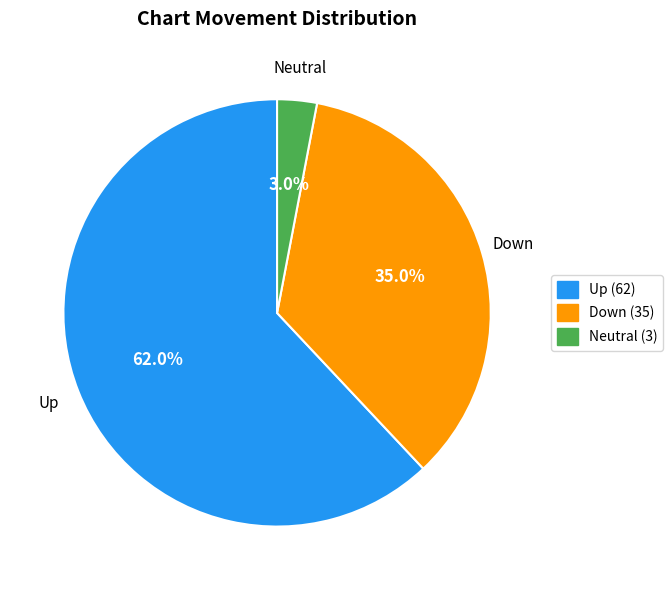

Is there any slice that represents more than half of the pie?

Yes